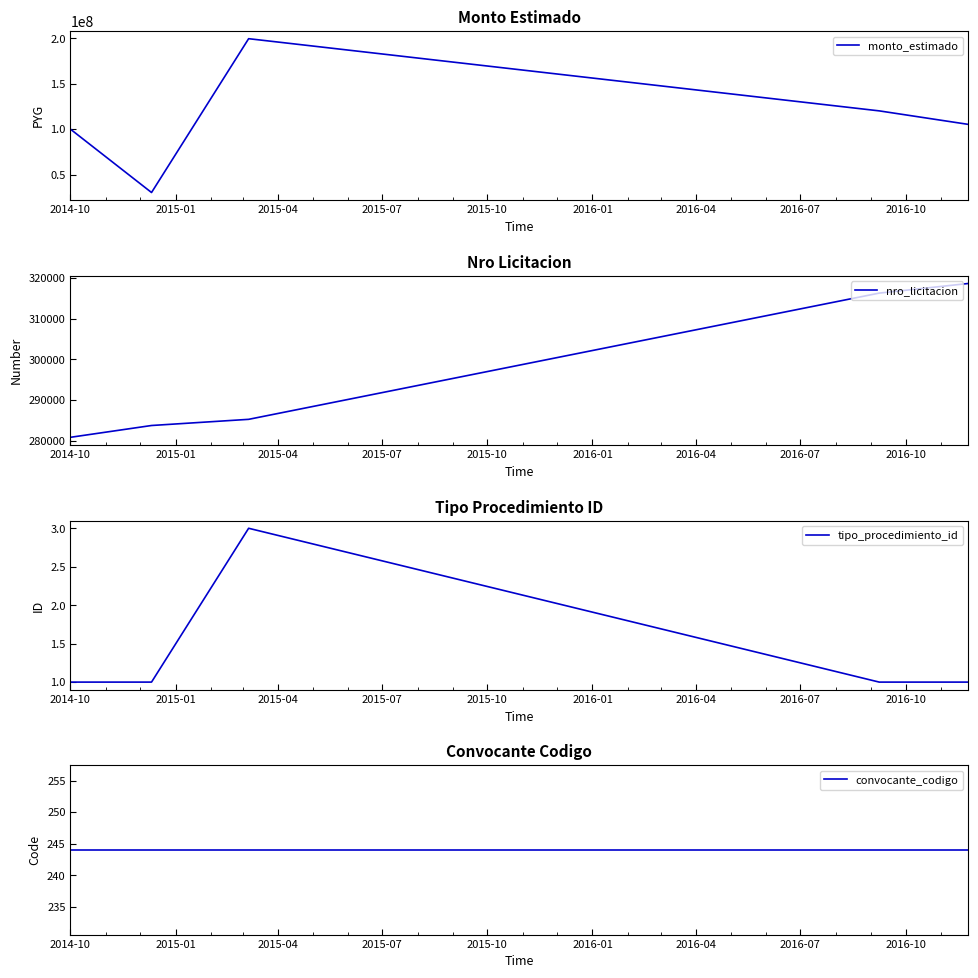

How many tipo_procedimiento_id values are between 1 and 2?

4